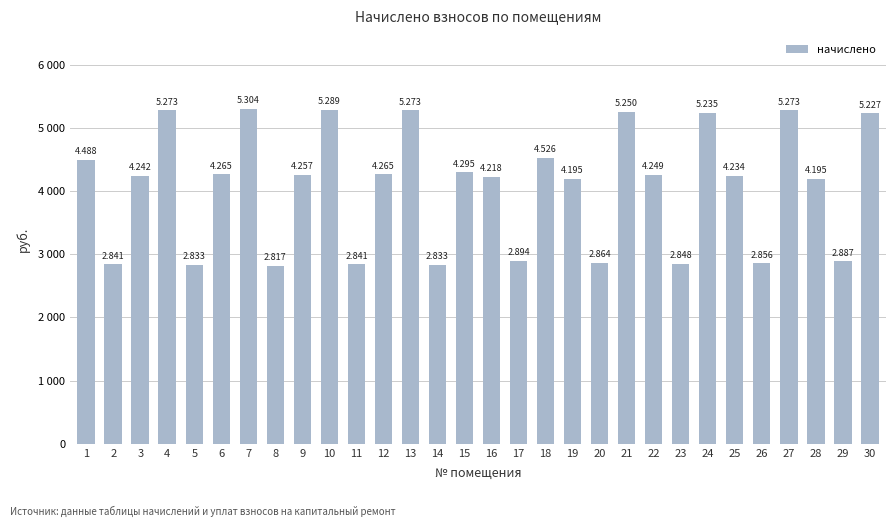

What is the greatest value displayed?

5303.9